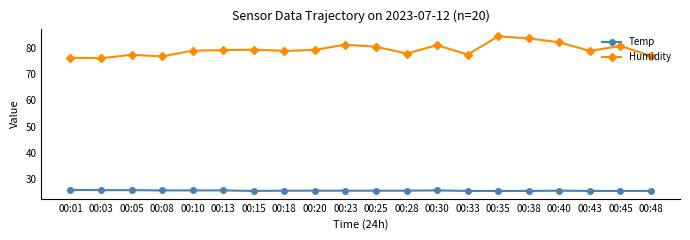

What is the value of the Humidity point at the 18th from the left?

79.0